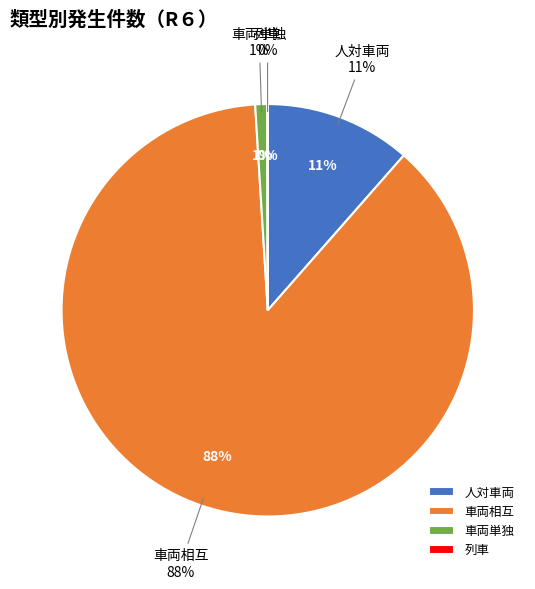

To the nearest percent, what is the difference between the 列車 and 人対車両 slice percentages?

11%